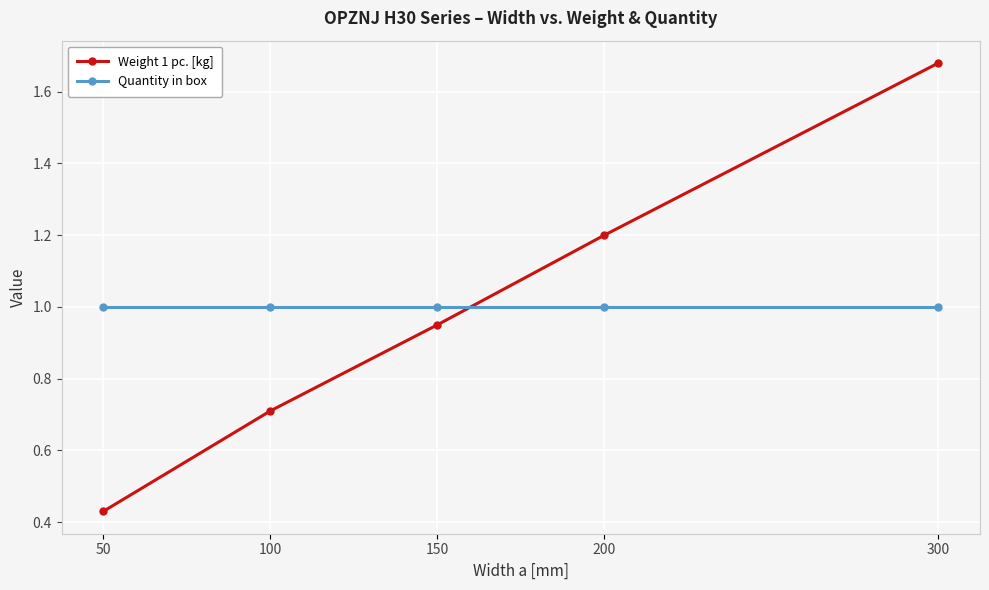

Is the value of Quantity in box at 300 greater than the value of Weight 1 pc. [kg] at 50?

Yes